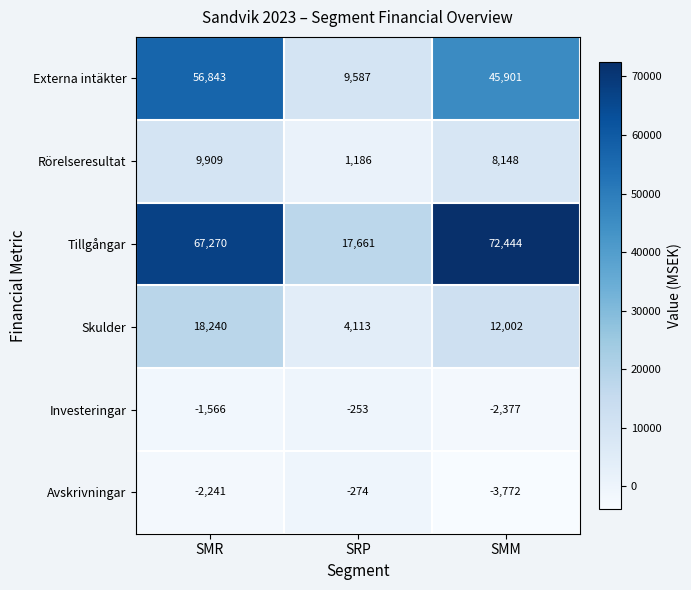

The Tillgångar series shows 7629 at SRP. True or false?

False